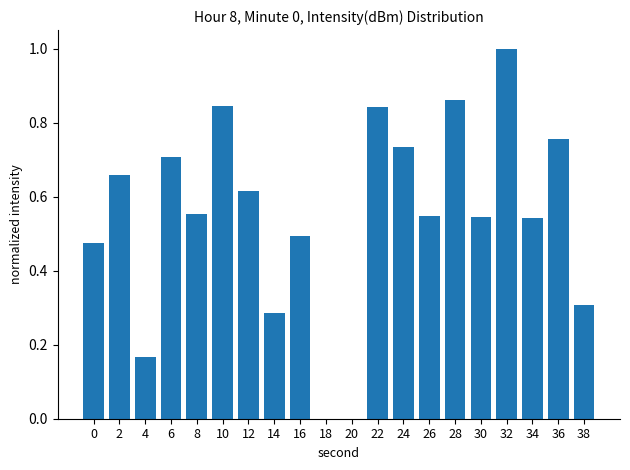

The chart shows a value of 0.3 at 4. True or false?

False